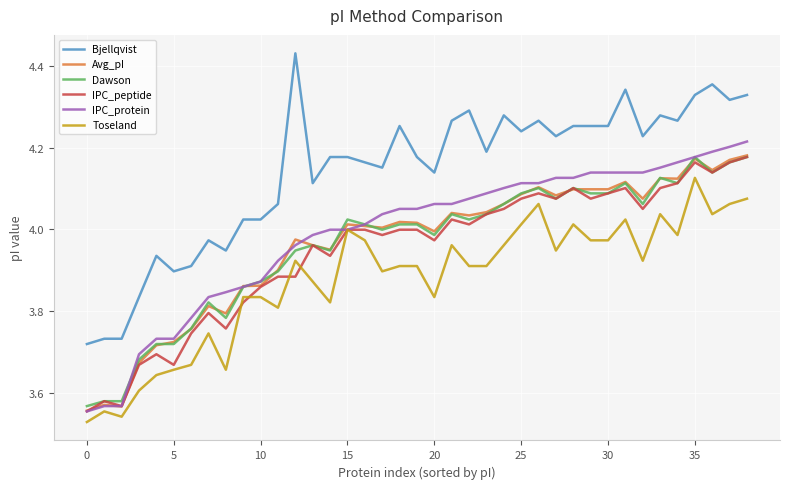

Which series has the largest range (max minus min)?

Bjellqvist